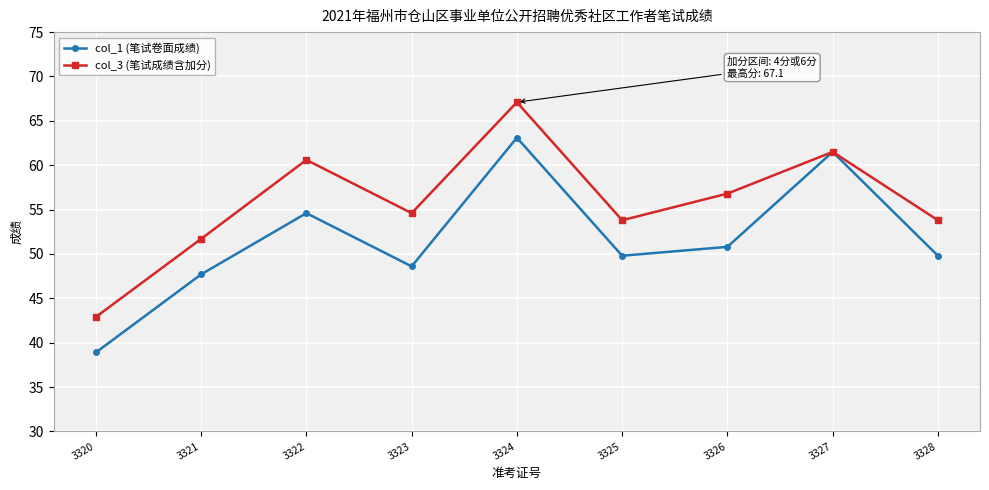

At which label is col_1 (笔试卷面成绩) closest to 51?

3326